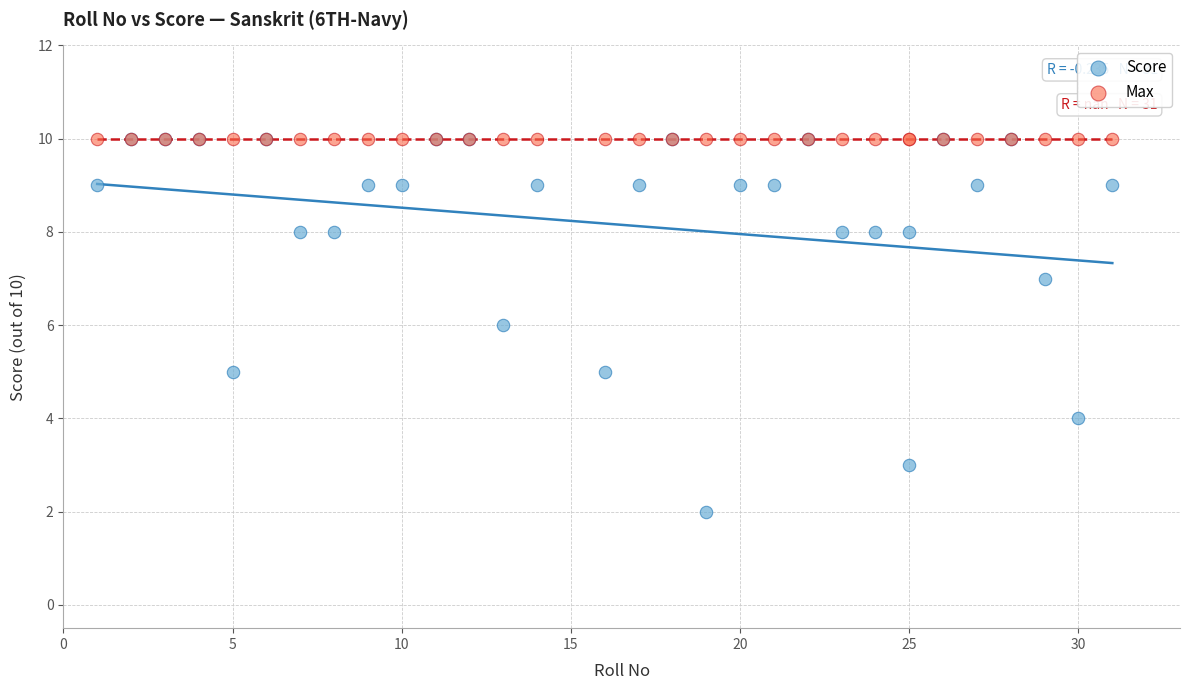

What are all the series names shown in the legend?

Score, Max